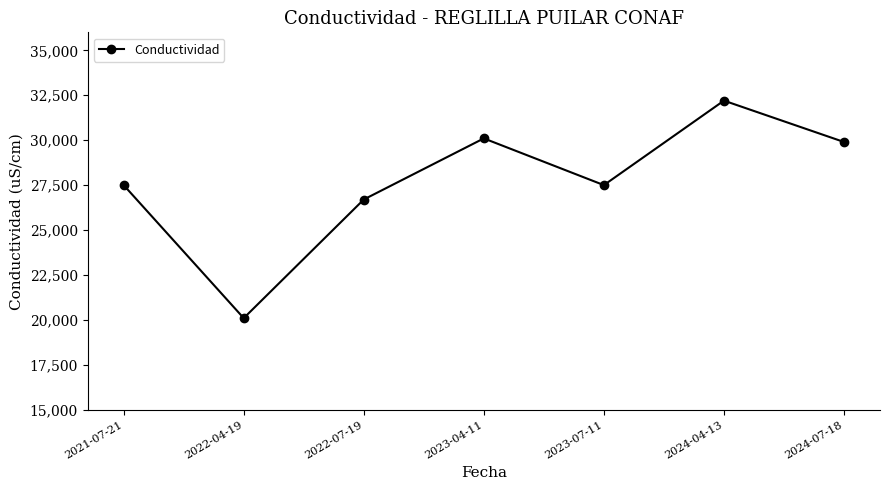

What is the change in value from 2023-04-11 to 2023-07-11?

-2600